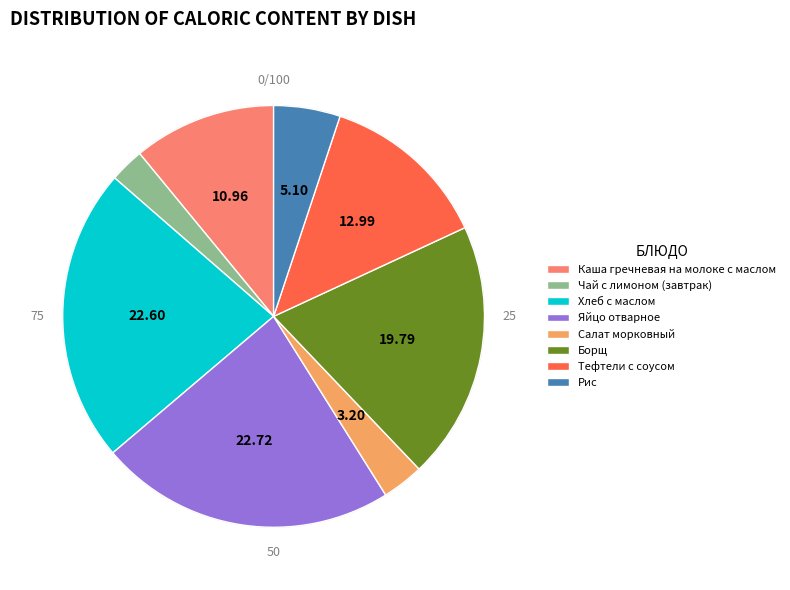

Is Чай с лимоном (завтрак) the majority of the pie?

No